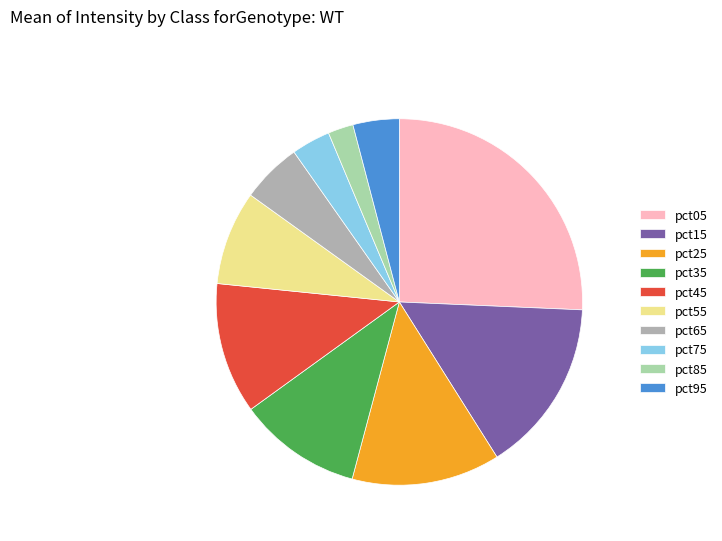

Is the sum of pct15 and pct75 greater than half?

No